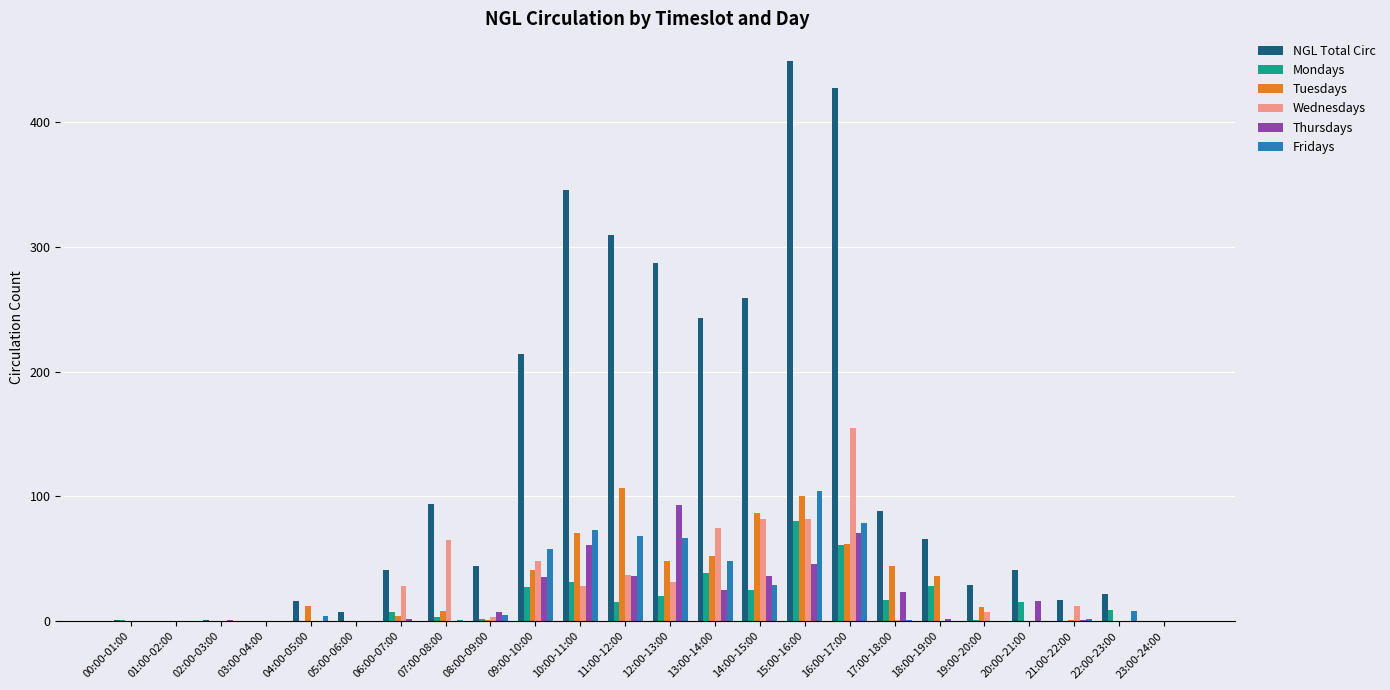

Is it true that NGL Total Circ equals 0 at 01:00-02:00?

True